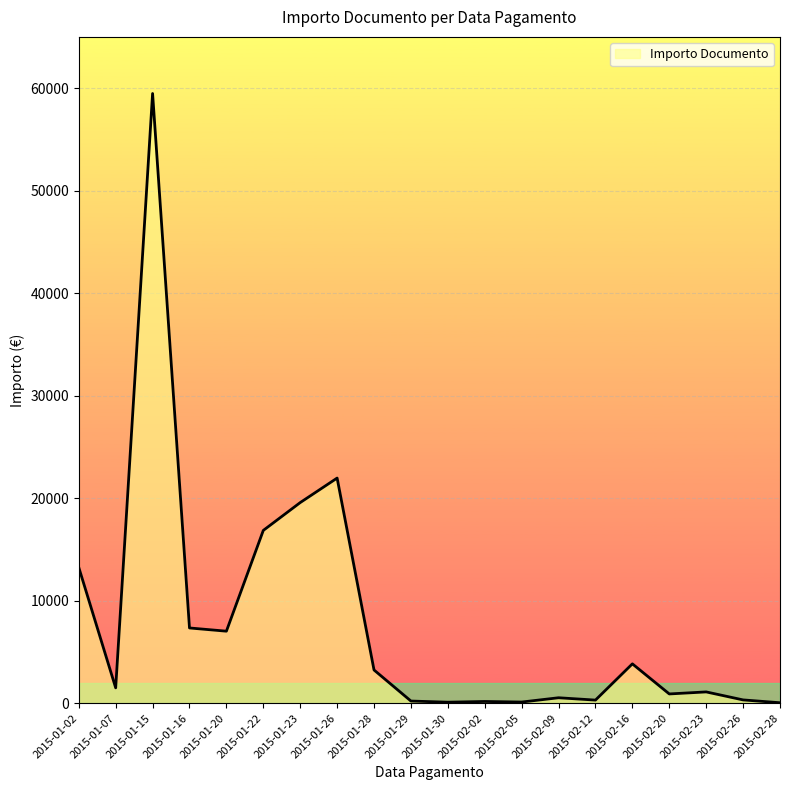

What is the greatest value displayed?

59475.9